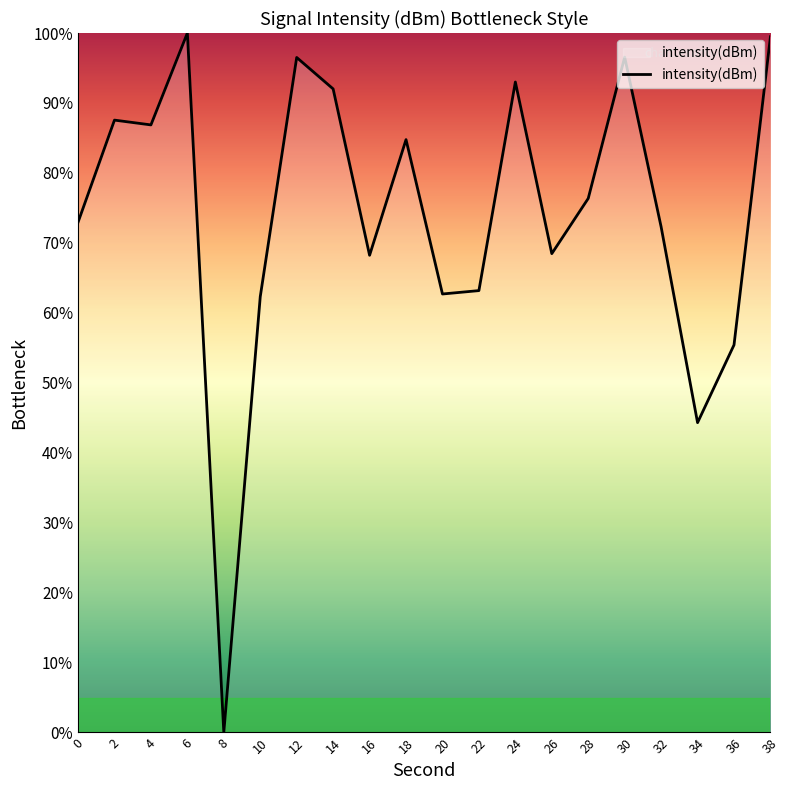

How many lines are shown in the chart?

1